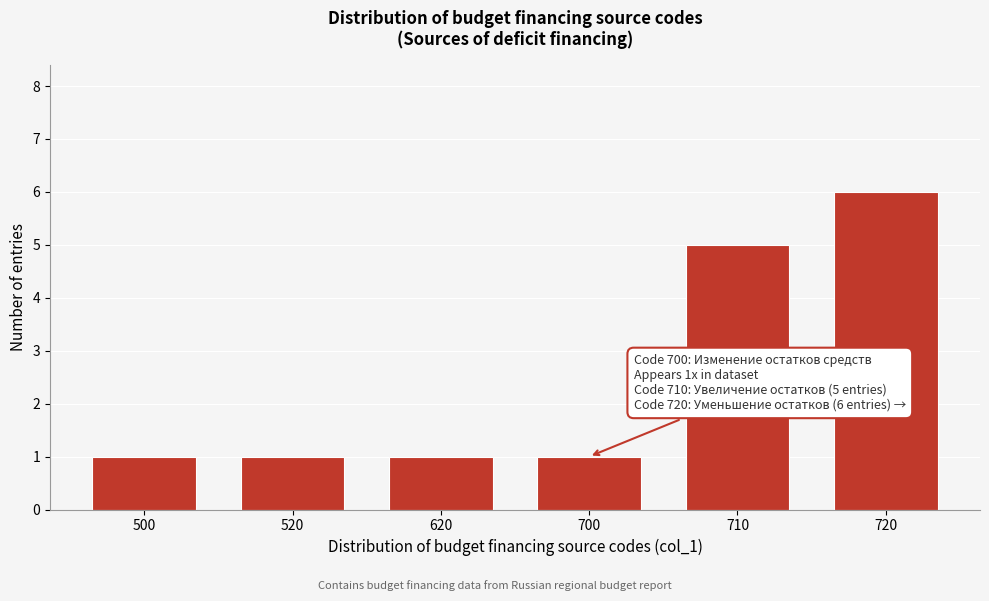

Reading right to left, extract all data points from this chart.

720=6	710=5	700=1	620=1	520=1	500=1